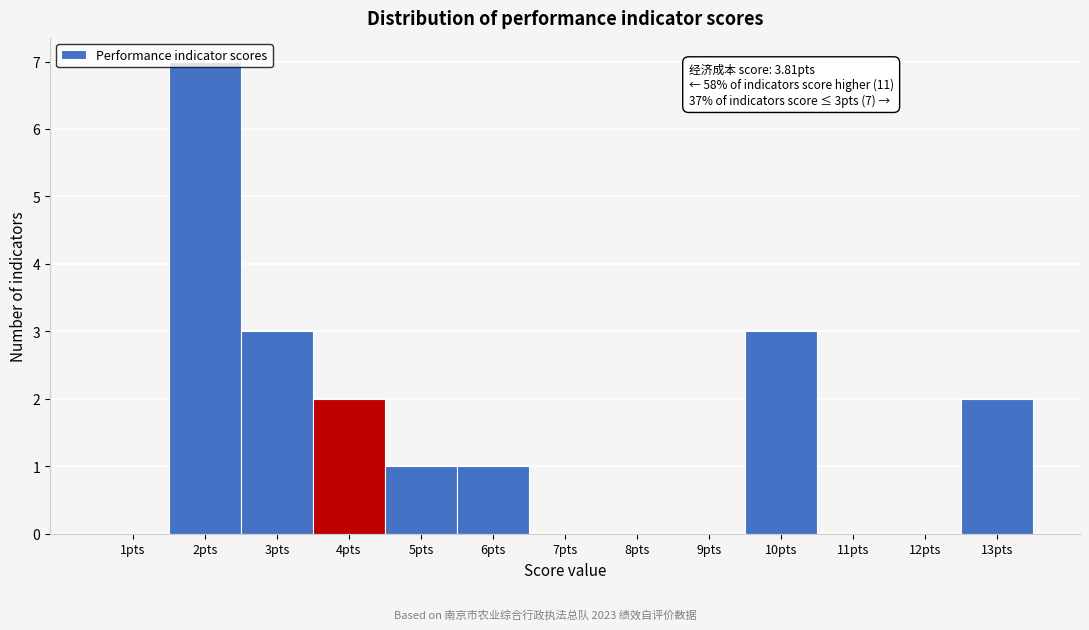

Which range on the x-axis has the tallest bar?

1.5 to 2.5